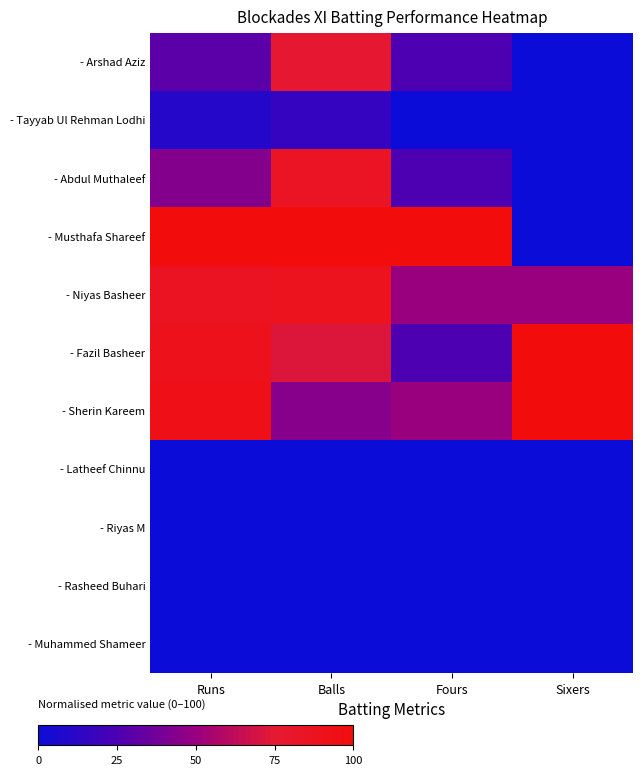

How many distinct data groups are displayed?

11